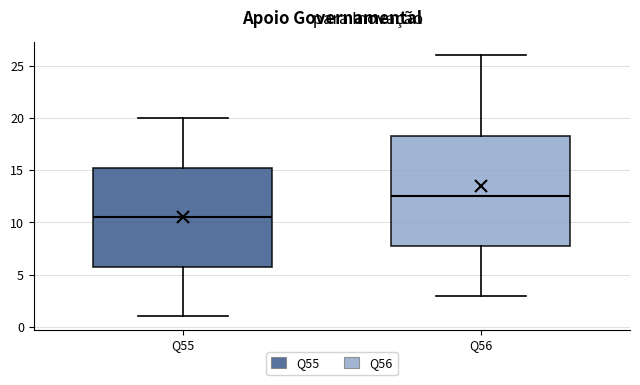

Which box is the tallest, from its lower edge to its upper edge?

Q56